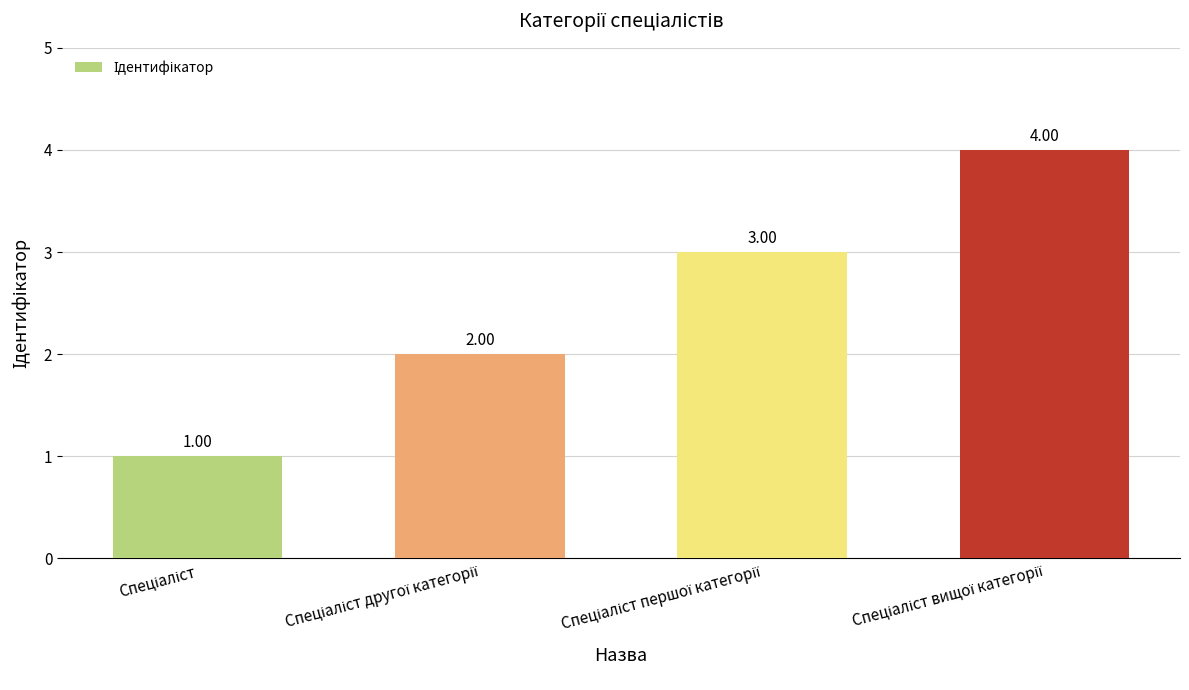

How many values are between 2 and 4?

3